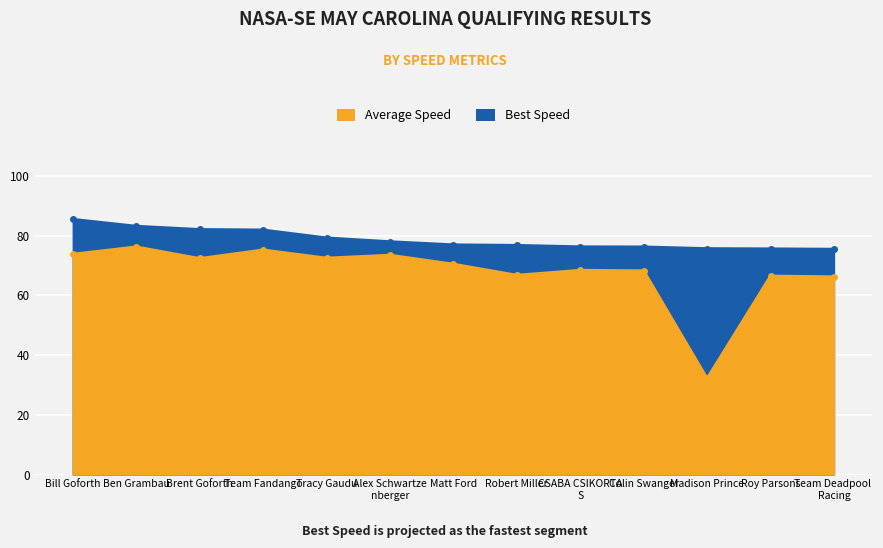

What is the maximum value for Best Lap time?

85.5